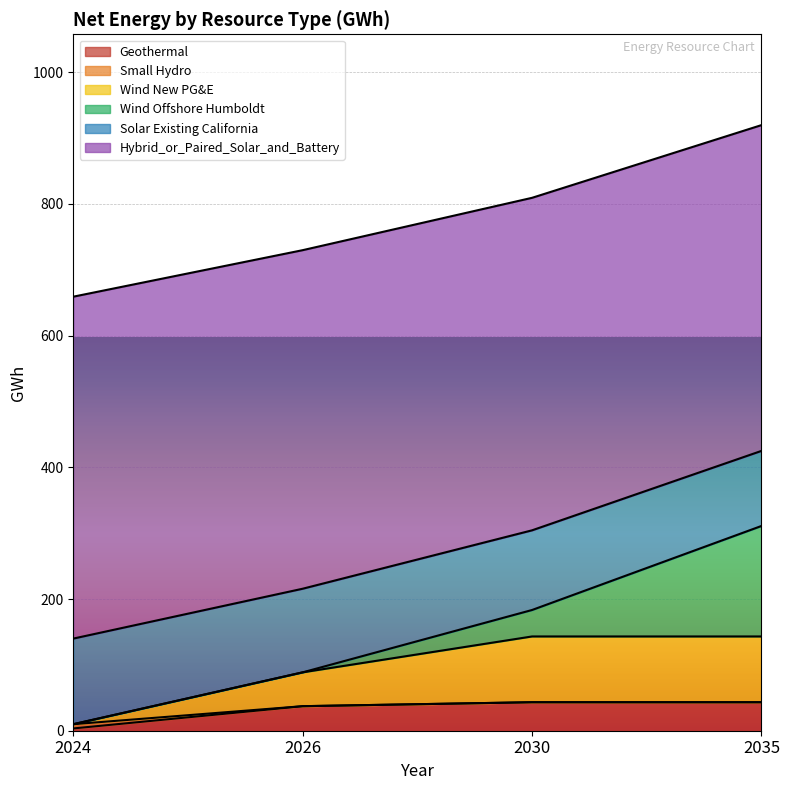

What is the total value across all series at 2030?

809.4